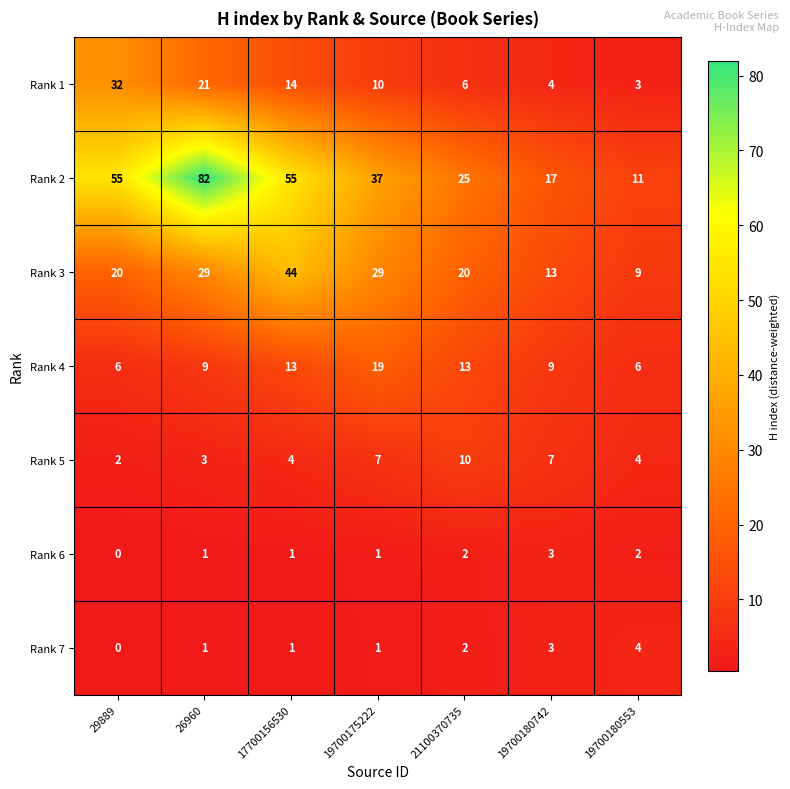

What is the average value of the Rank 3 series?

23